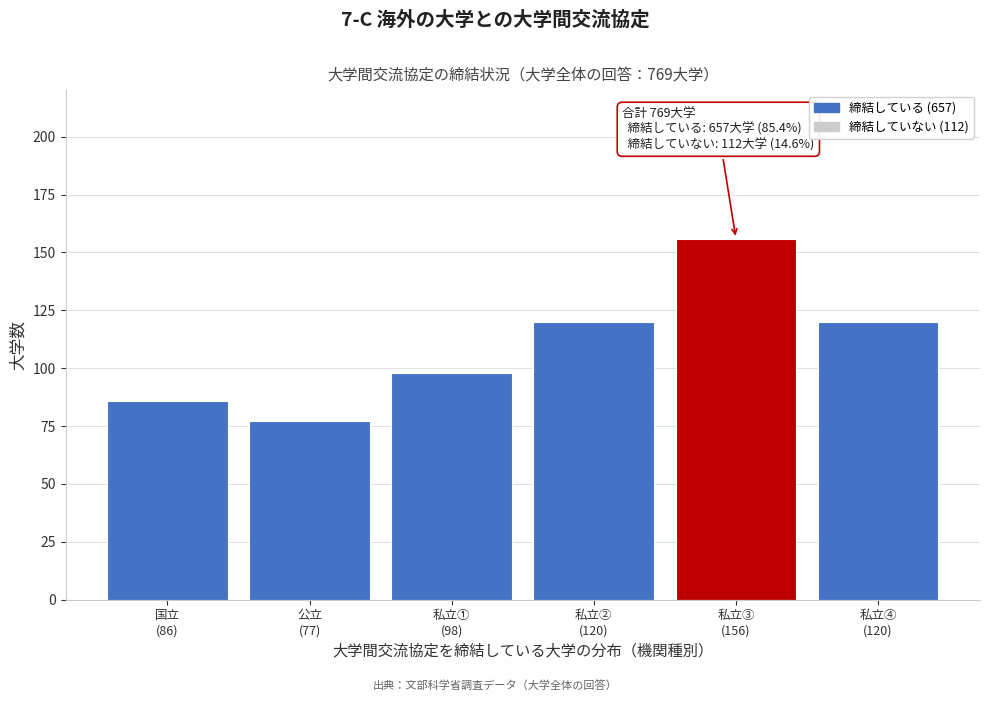

Reading left to right, what are all the values shown in this chart?

86	77	98	120	156	120